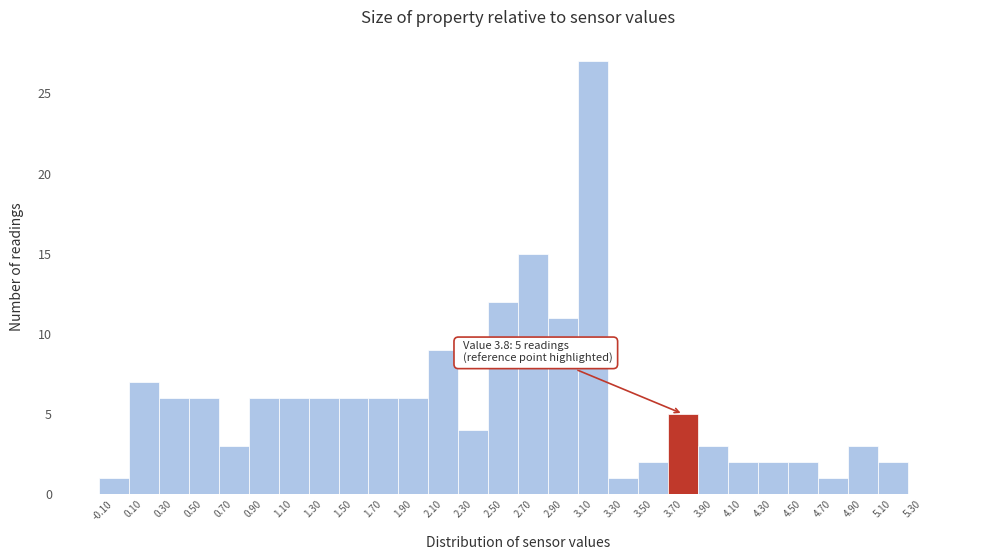

Reading left to right, what are all the values shown in this chart?

-0.10=1	0.10=7	0.30=6	0.50=6	0.70=3	0.90=6	1.10=6	1.30=6	1.50=6	1.70=6	1.90=6	2.10=9	2.30=4	2.50=12	2.70=15	2.90=11	3.10=27	3.30=1	3.50=2	3.70=5	3.90=3	4.10=2	4.30=2	4.50=2	4.70=1	4.90=3	5.10=2	5.30=0